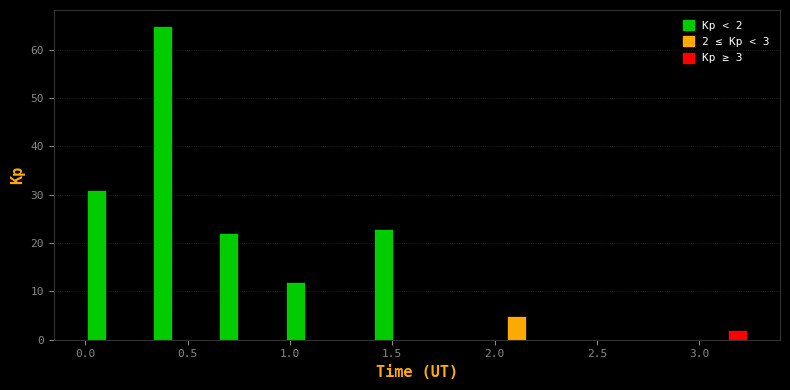

Read against the x-axis, roughly where is the centre of the tallest bar?

0.40